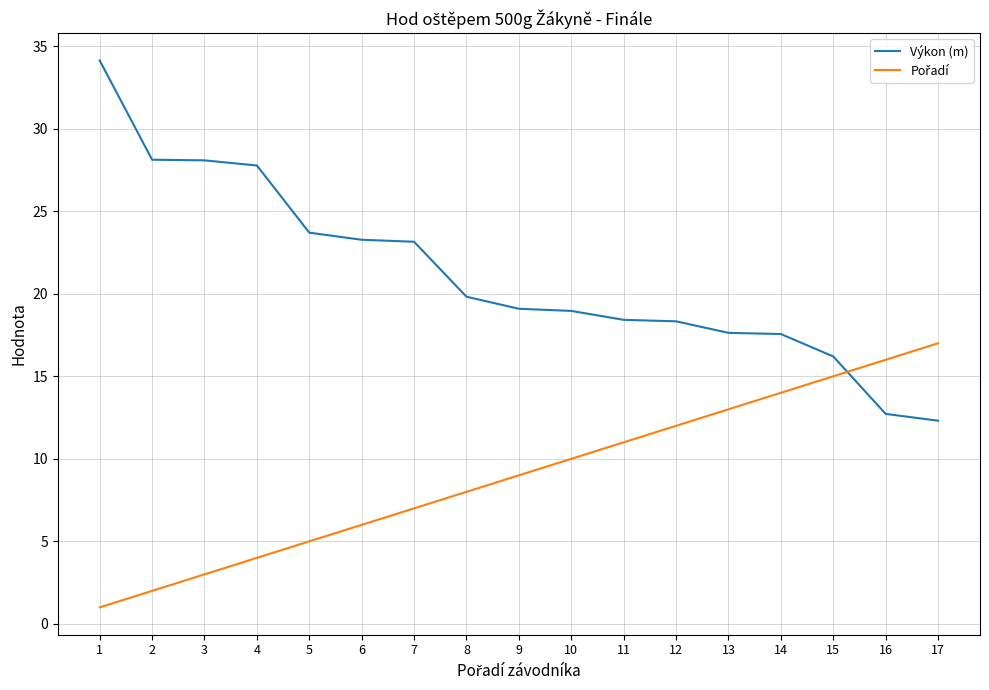

What is the maximum value for Výkon (m)?

34.1